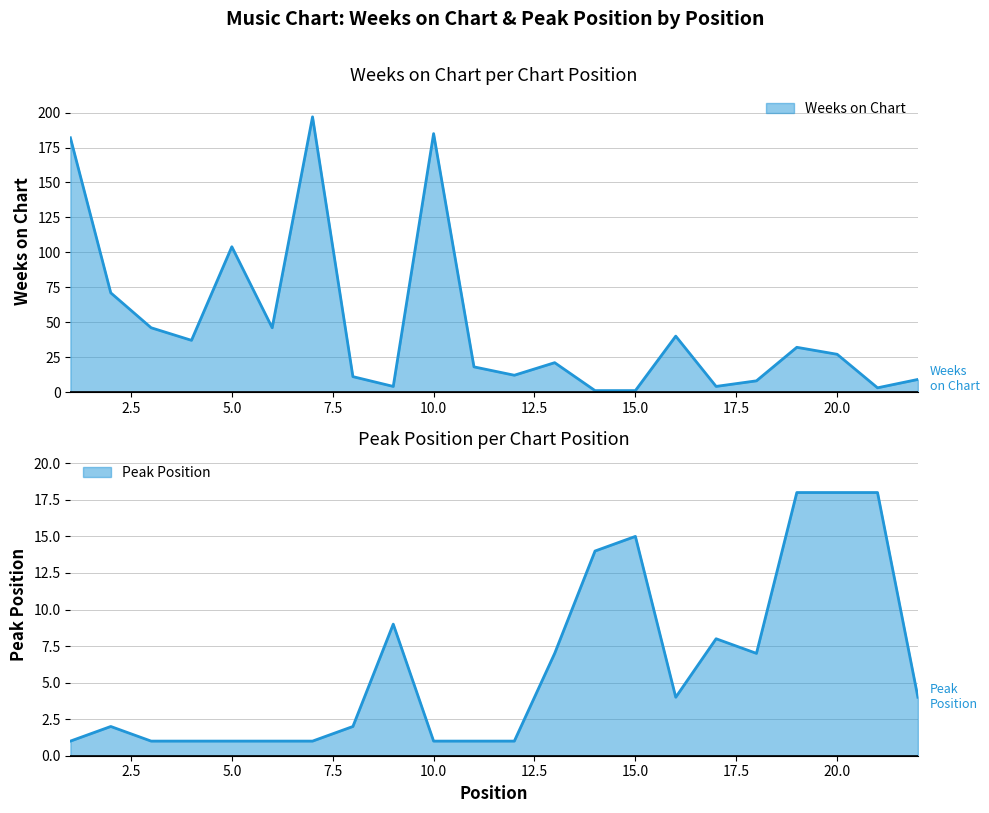

How many intersections are there between Weeks on Chart and Peak Position?

8